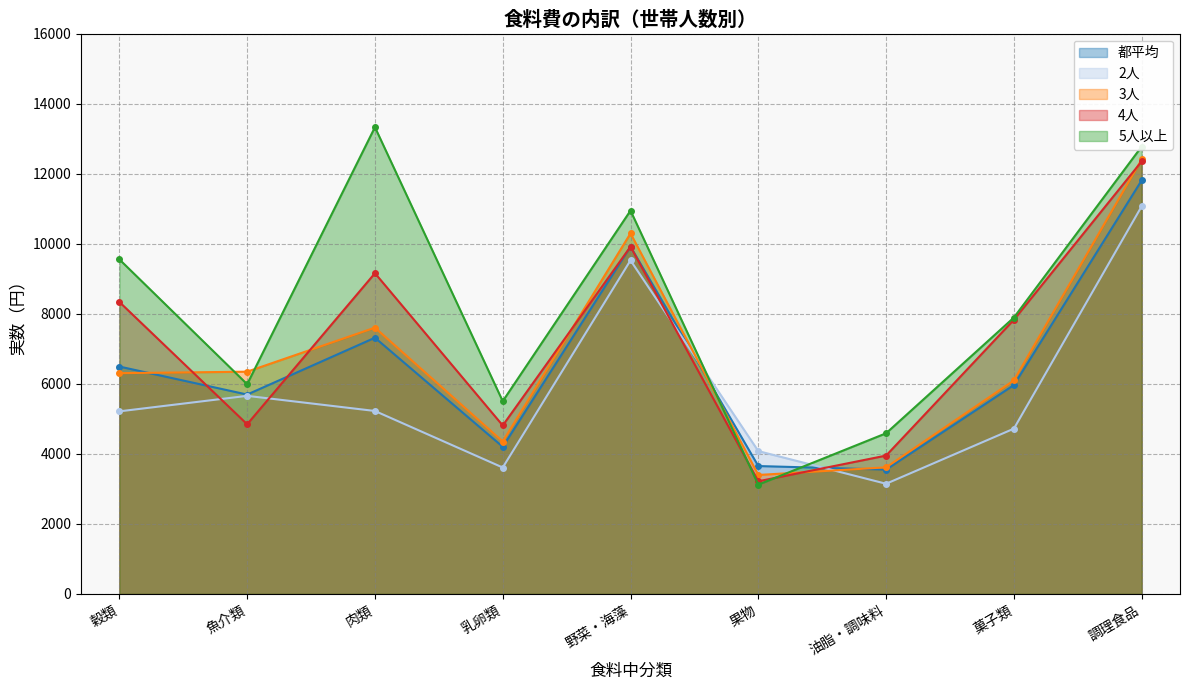

What is the sum of the 都平均 values at 肉類 and 菓子類?

13283